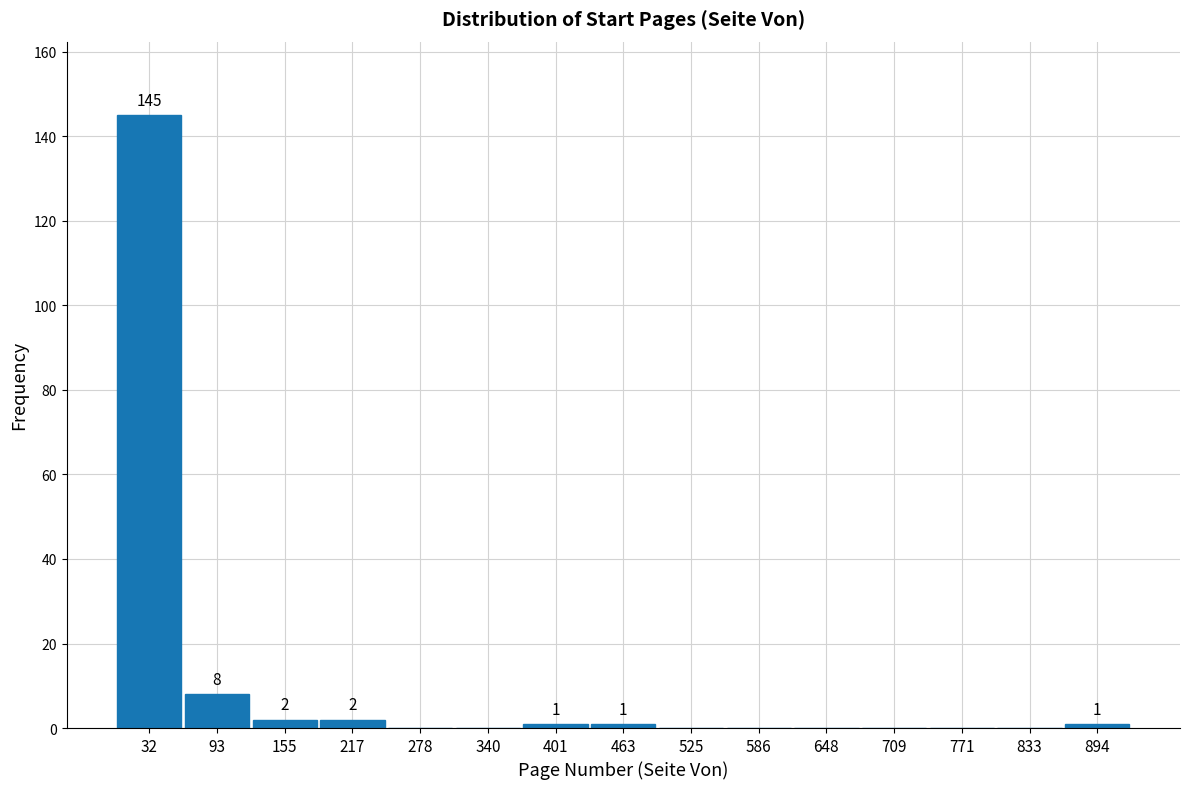

Which range on the x-axis has the tallest bar?

0 to 60